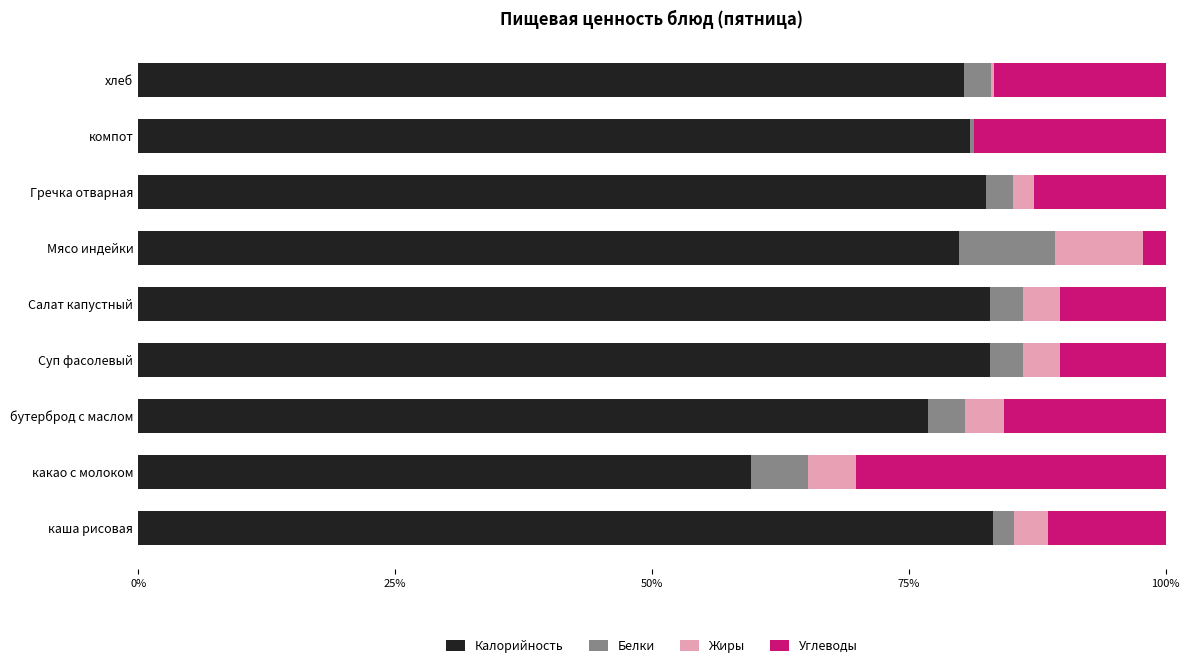

What is the sum of all Калорийность values?

709.2